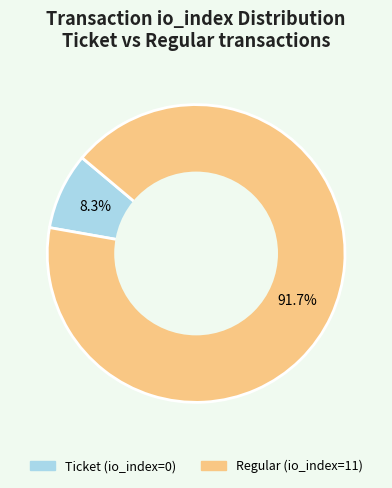

To the nearest percent, what is the difference between the largest and smallest slice percentages?

83%